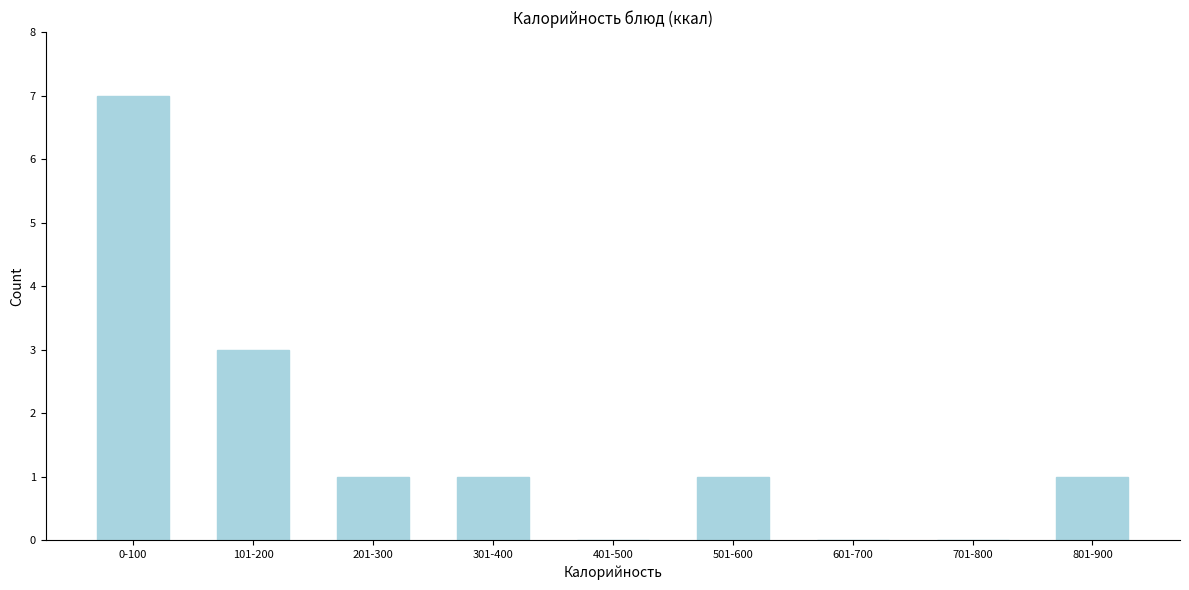

Reading left to right, list all the values displayed in this chart.

0-100=7	101-200=3	201-300=1	301-400=1	401-500=0	501-600=1	601-700=0	701-800=0	801-900=1